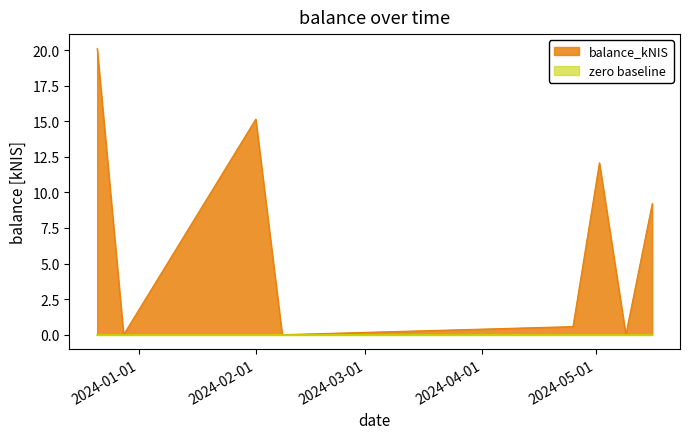

The value at 2024-02-01 is 20.9. True or false?

False